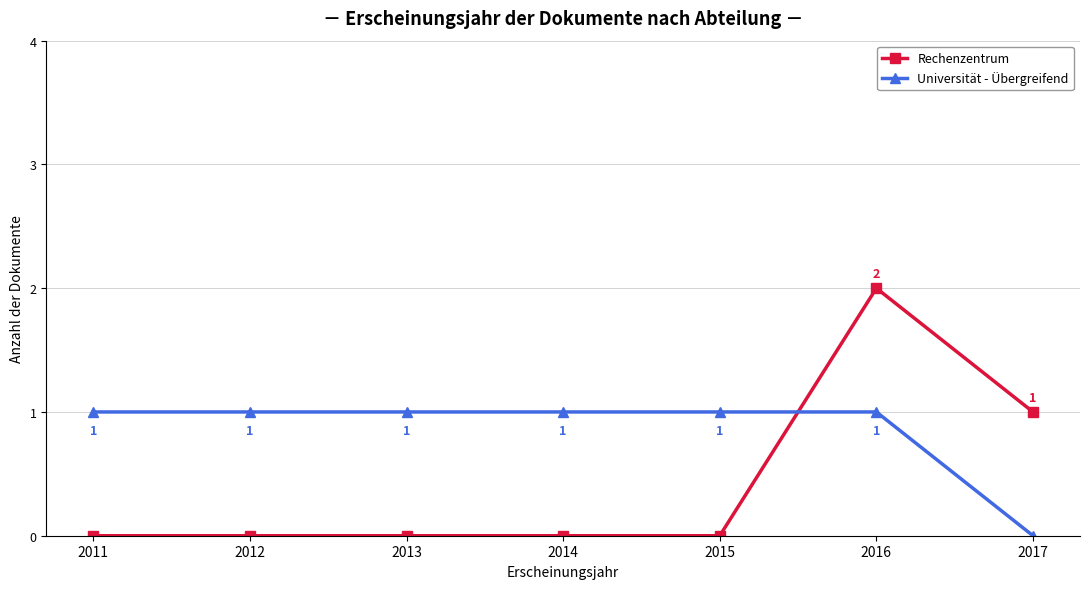

Rank the series by their maximum value, from lowest to highest.

Universität - Übergreifend, Rechenzentrum